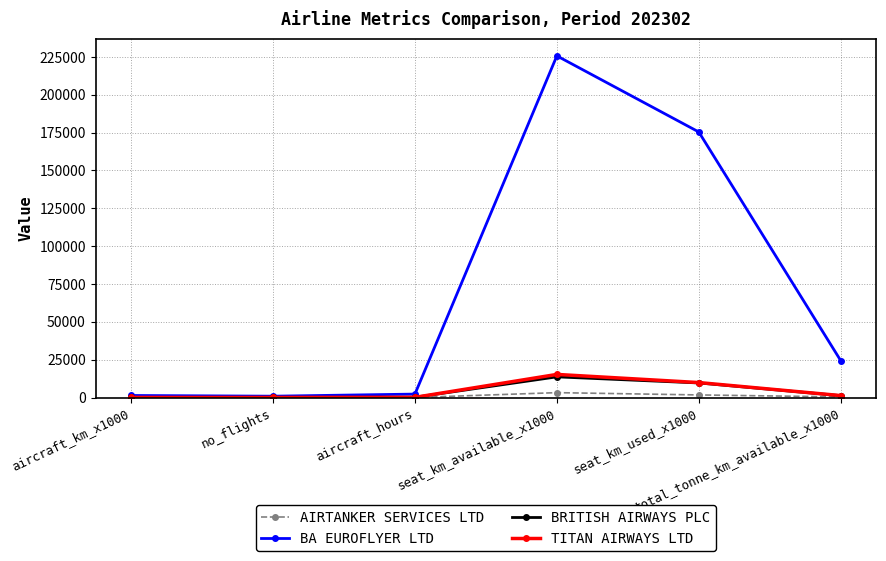

How many lines are shown in the chart?

4